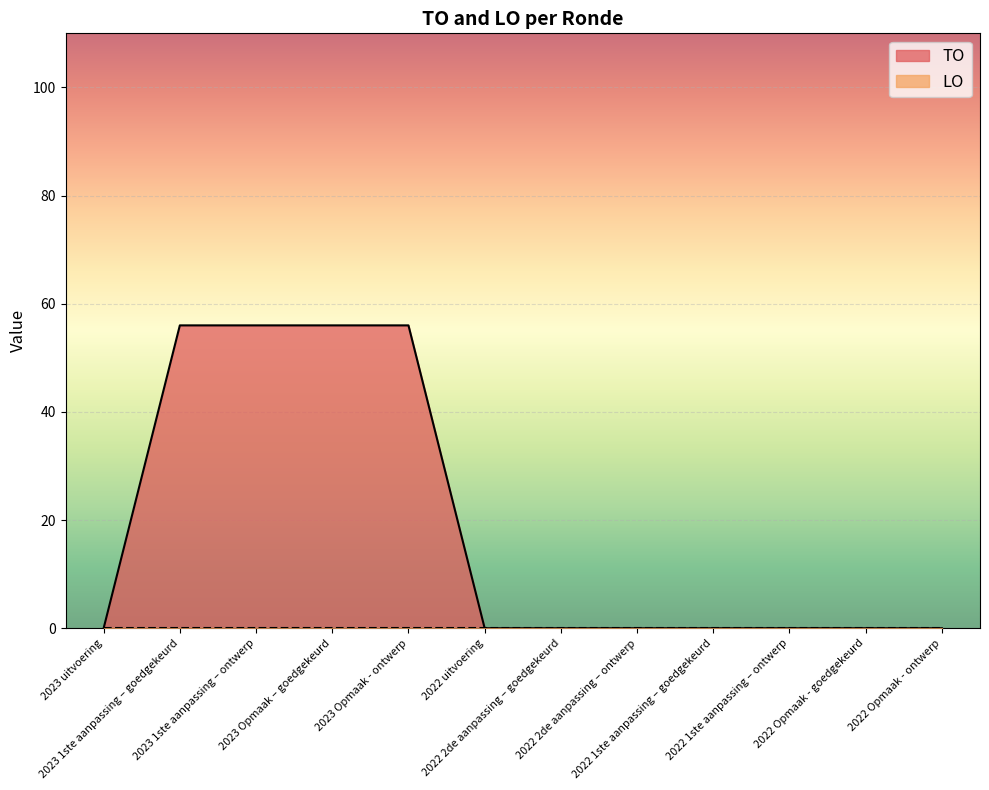

At which label is the value closest to 28?

2023 uitvoering